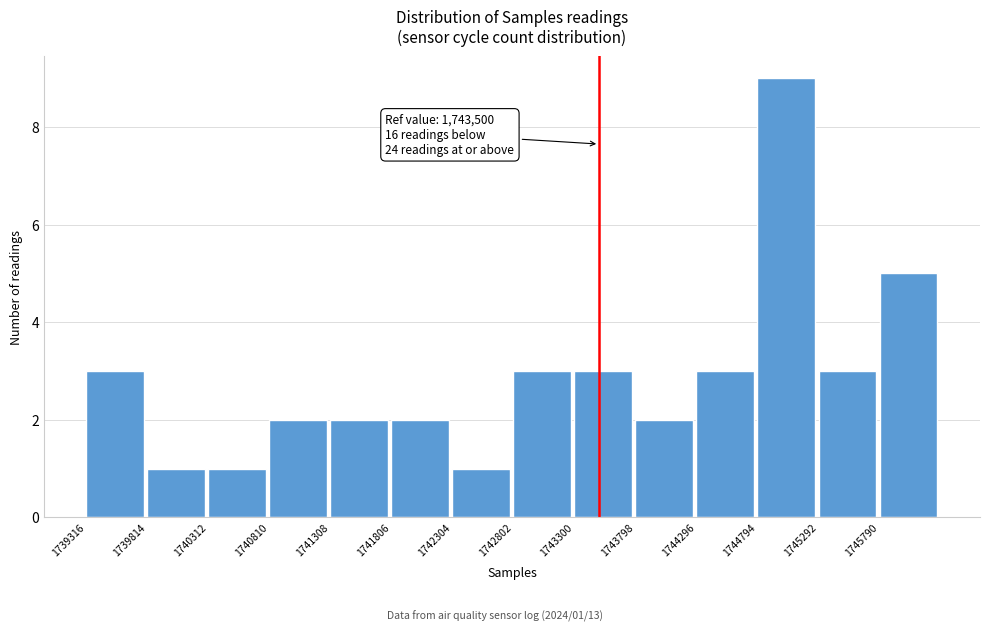

Which range on the x-axis has the tallest bar?

1744800 to 1745300